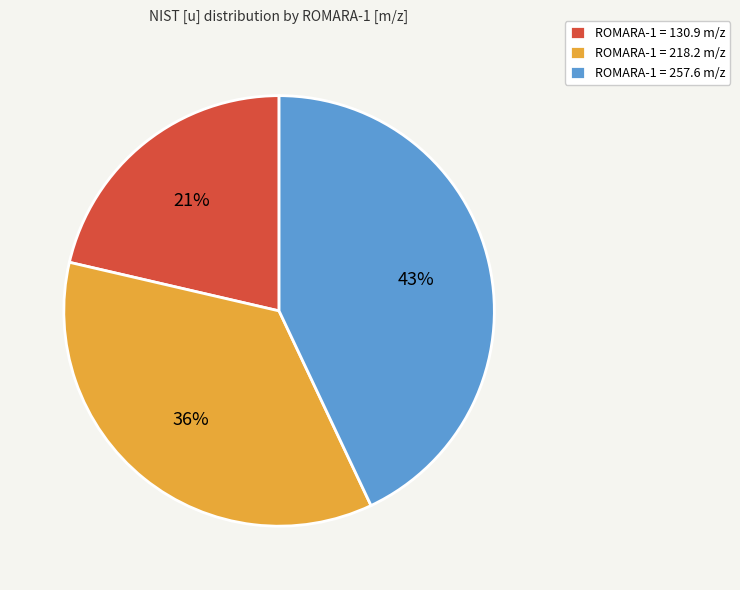

Rank the categories by value from lowest to highest.

ROMARA-1 = 130.9 m/z, ROMARA-1 = 218.2 m/z, ROMARA-1 = 257.6 m/z